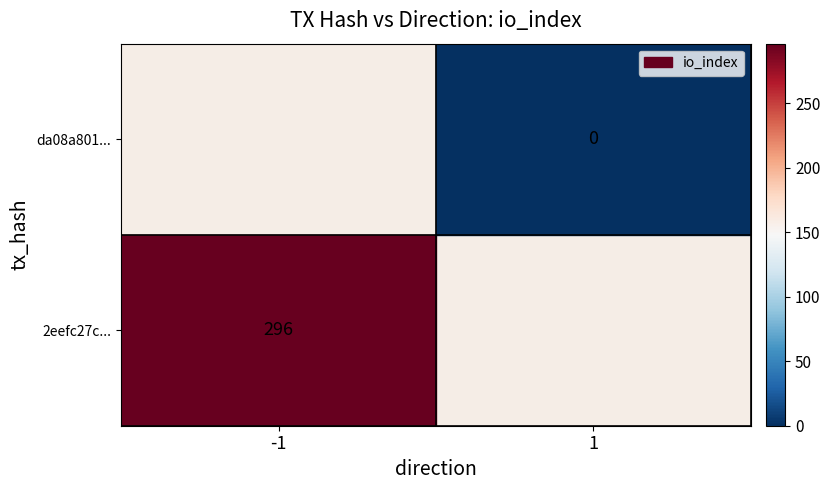

The 2eefc27c... series shows 487 at -1. True or false?

False